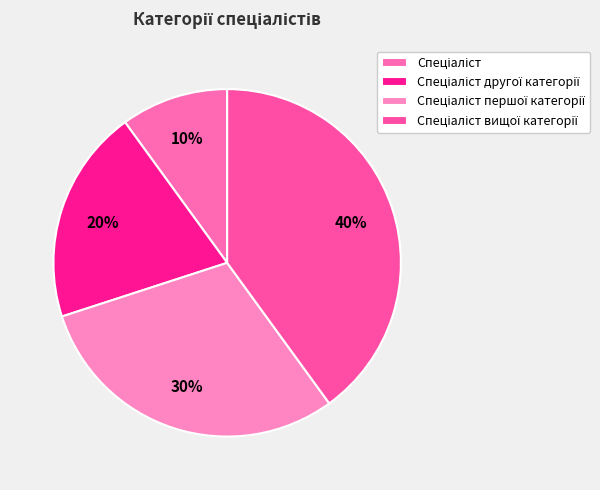

How many slices are in this pie chart?

4